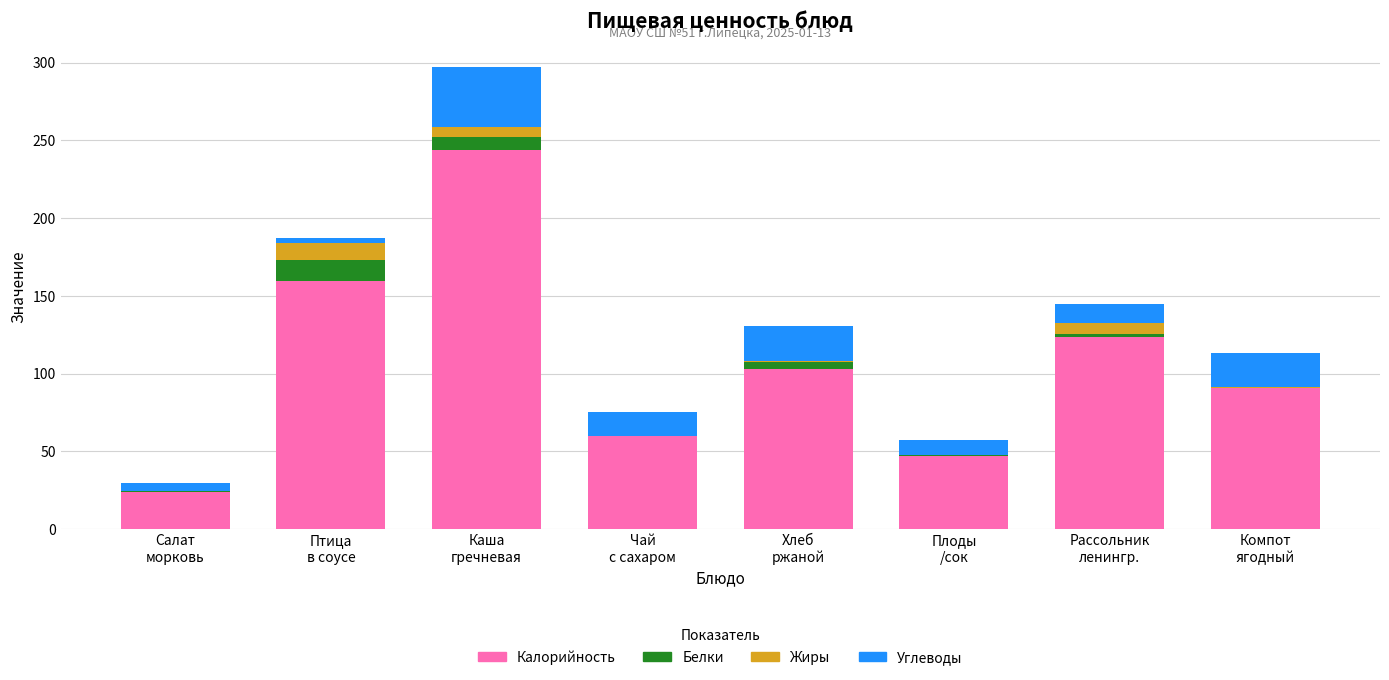

Are the bars horizontal?

No